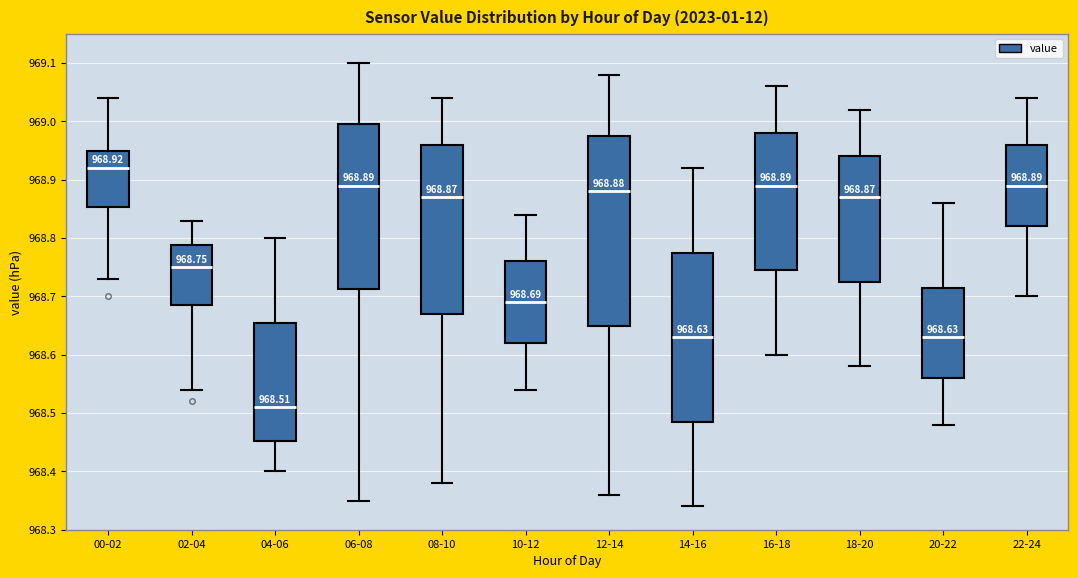

Which box is the tallest, from its lower edge to its upper edge?

12-14